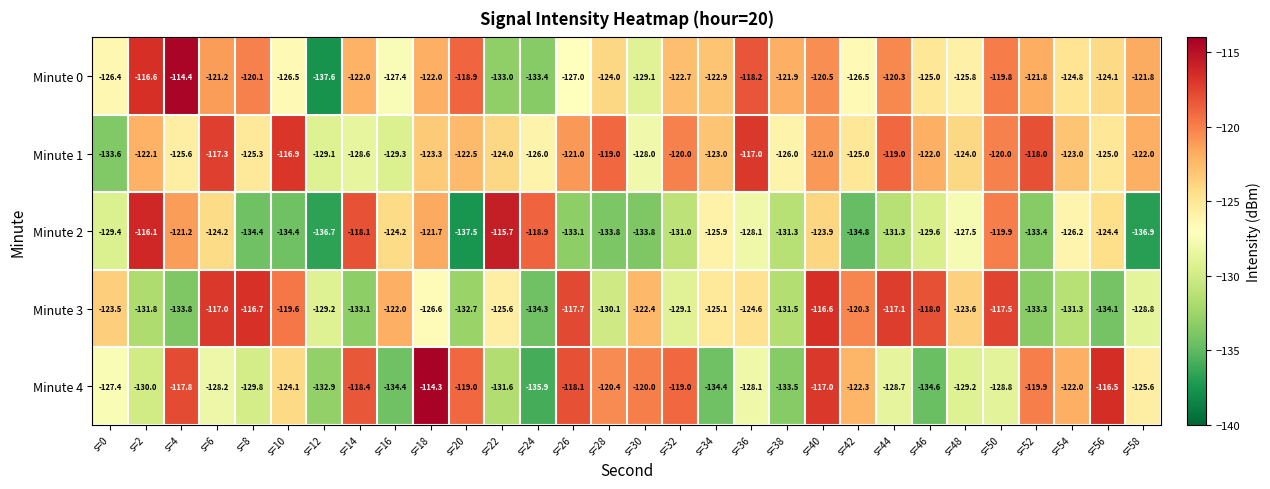

What is the difference between the second highest and second lowest values in the Minute 4 series?

18.1